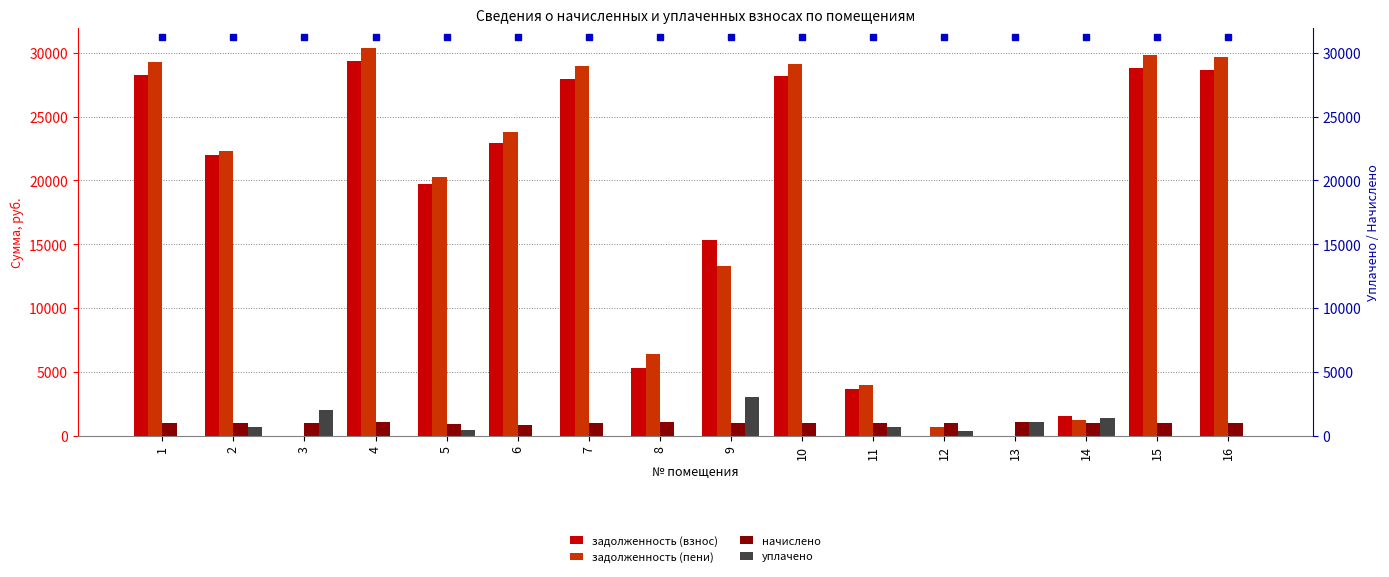

How many bars are there in total?

64